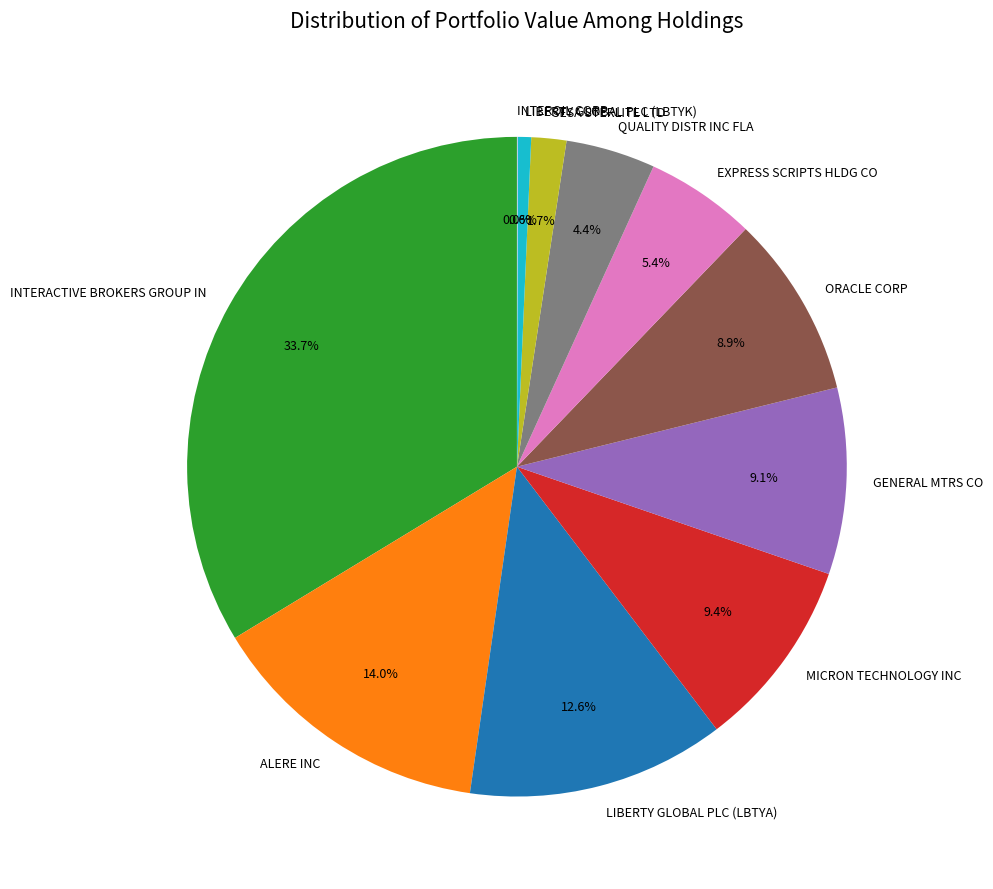

What is the largest slice in the pie chart?

INTERACTIVE BROKERS GROUP IN